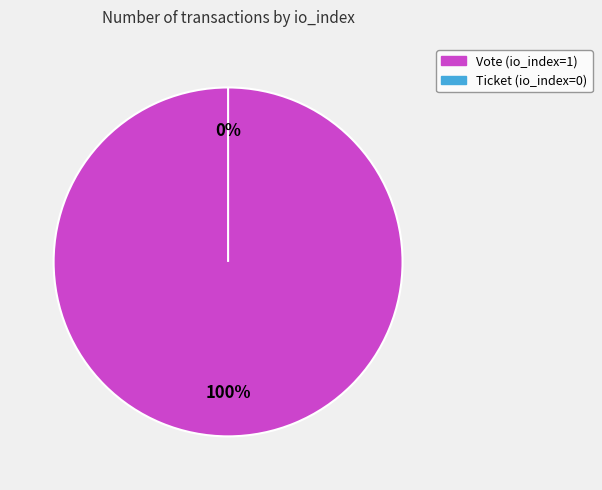

Which slice represents more than half of the pie?

Vote (io_index=1)